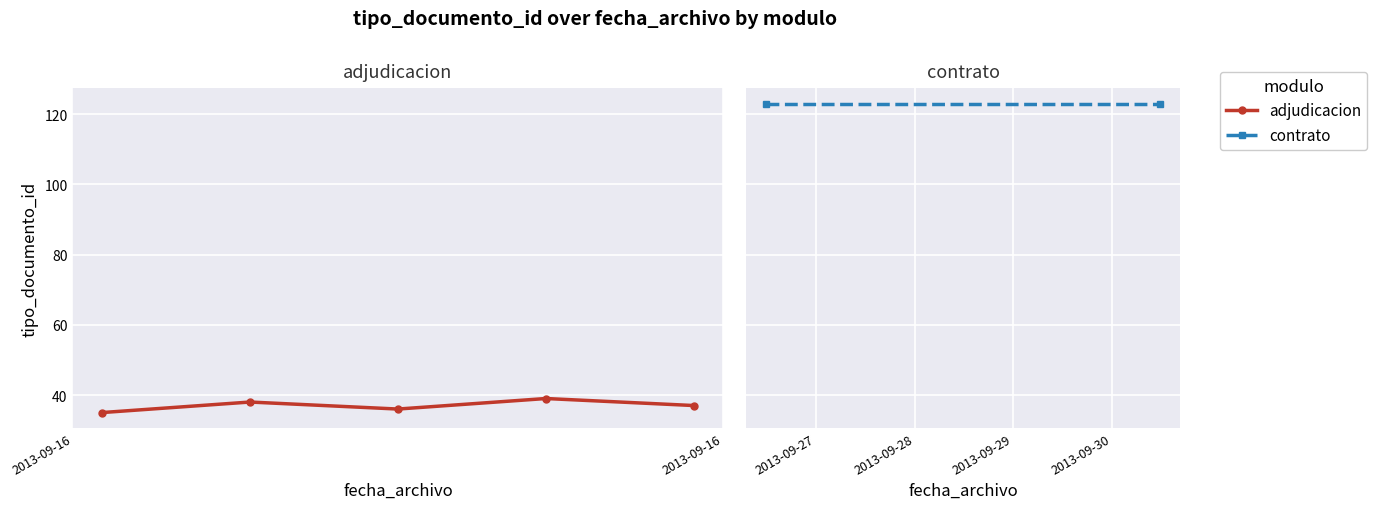

How many data points are above 37?

2